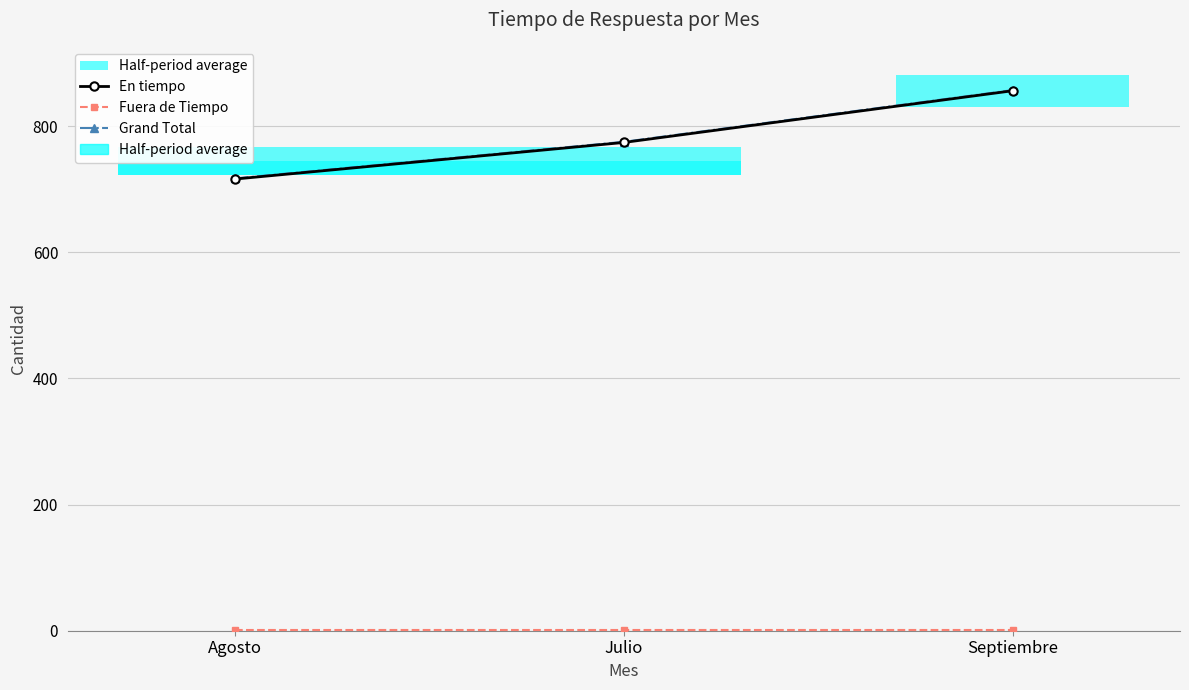

What is the label of the 1st point from the right?

Septiembre